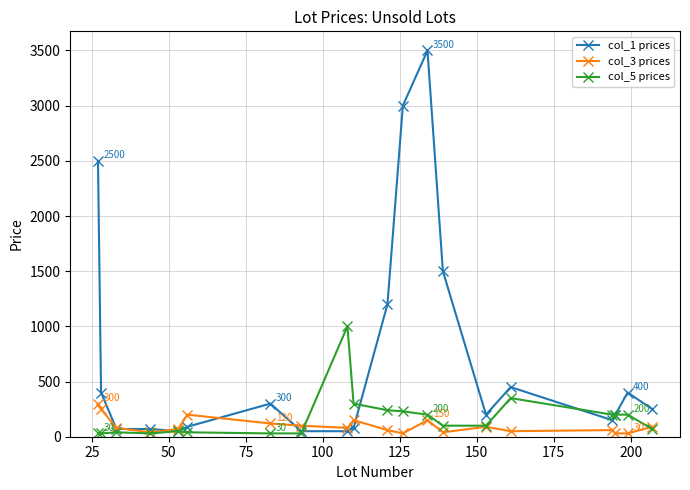

What is the greatest value displayed?

3500